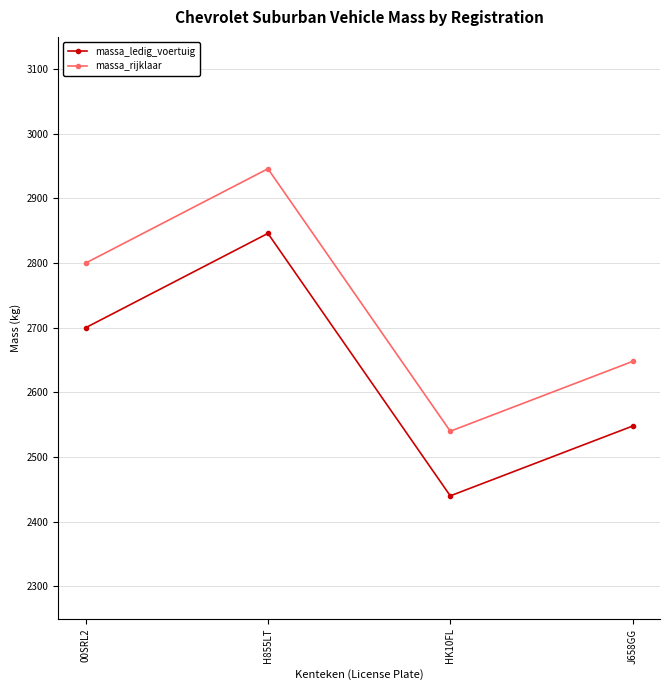

Where is the first local minimum for massa_ledig_voertuig?

HK10FL